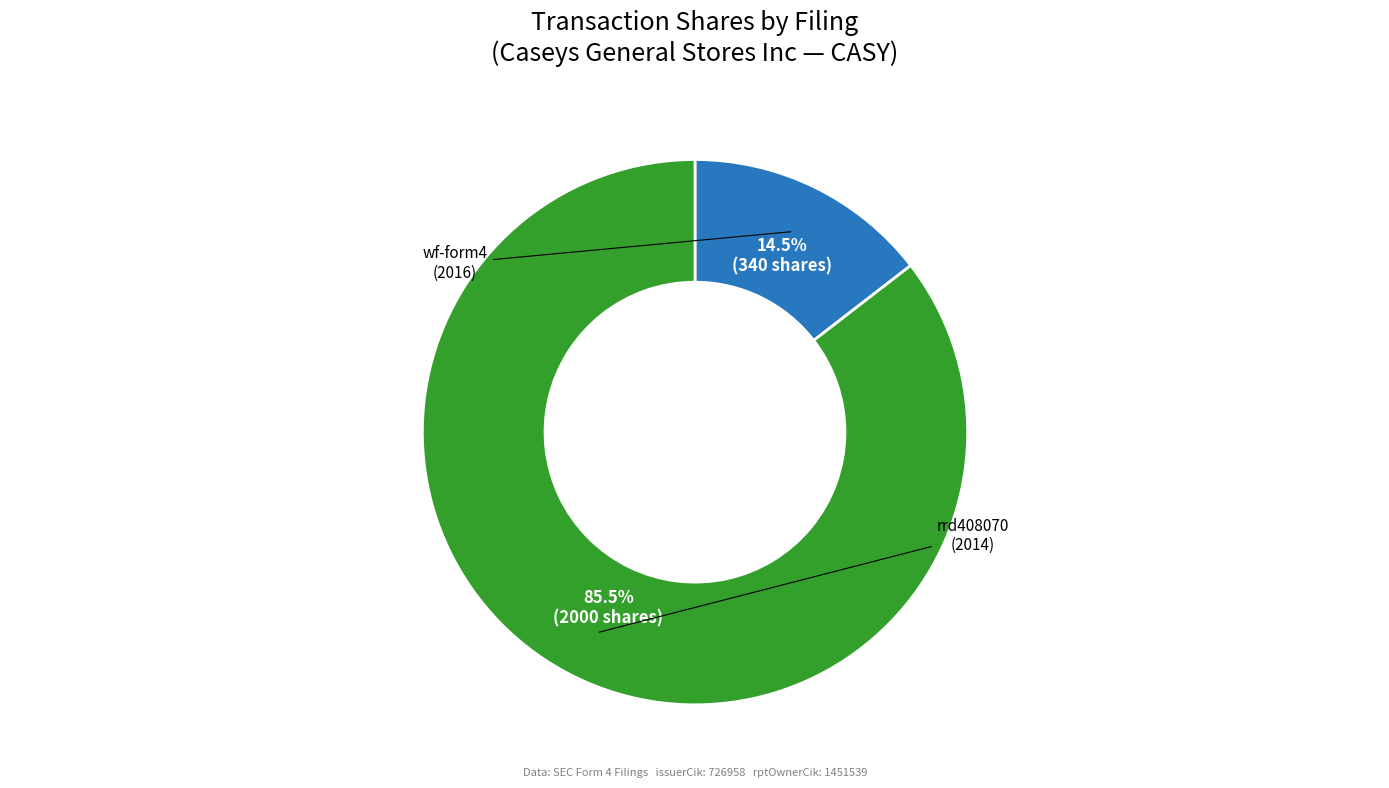

Does any single category account for the majority?

Yes